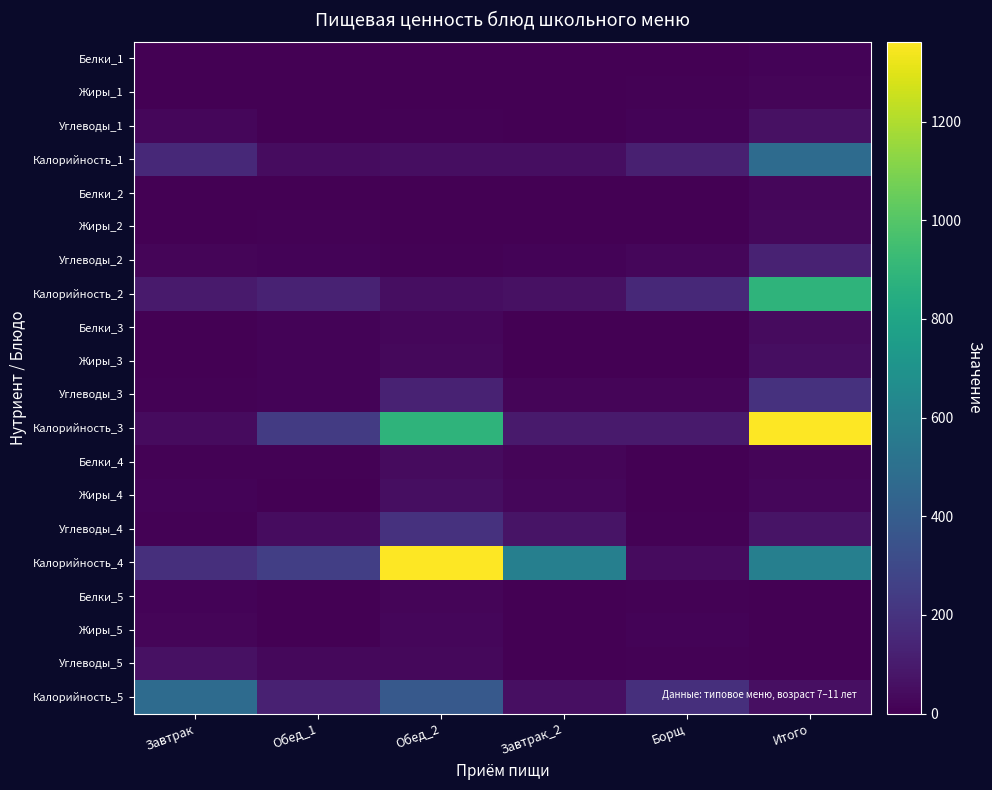

At Завтрак, list the series in order from smallest to largest.

Жиры_3, Белки_3, Жиры_2, Белки_2, Белки_1, Жиры_1, Белки_4, Углеводы_3, Углеводы_4, Жиры_4, Белки_5, Жиры_5, Углеводы_2, Углеводы_1, Калорийность_3, Углеводы_5, Калорийность_2, Калорийность_1, Калорийность_4, Калорийность_5